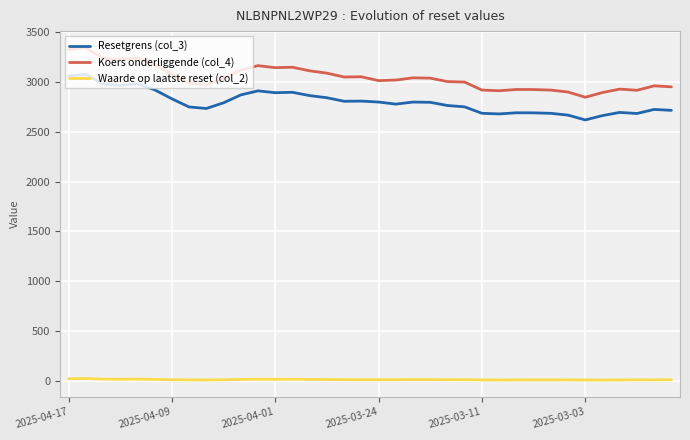

What is the maximum value shown in the chart?

3346.4